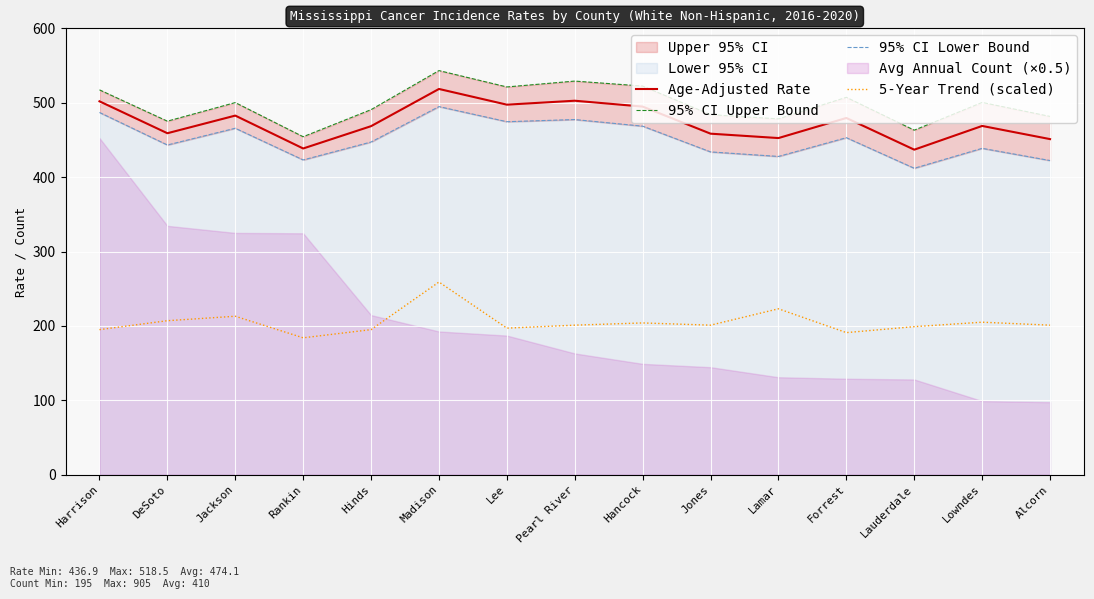

True or false: 5-Year Trend (scaled) and Age-Adjusted Rate cross at least once.

False